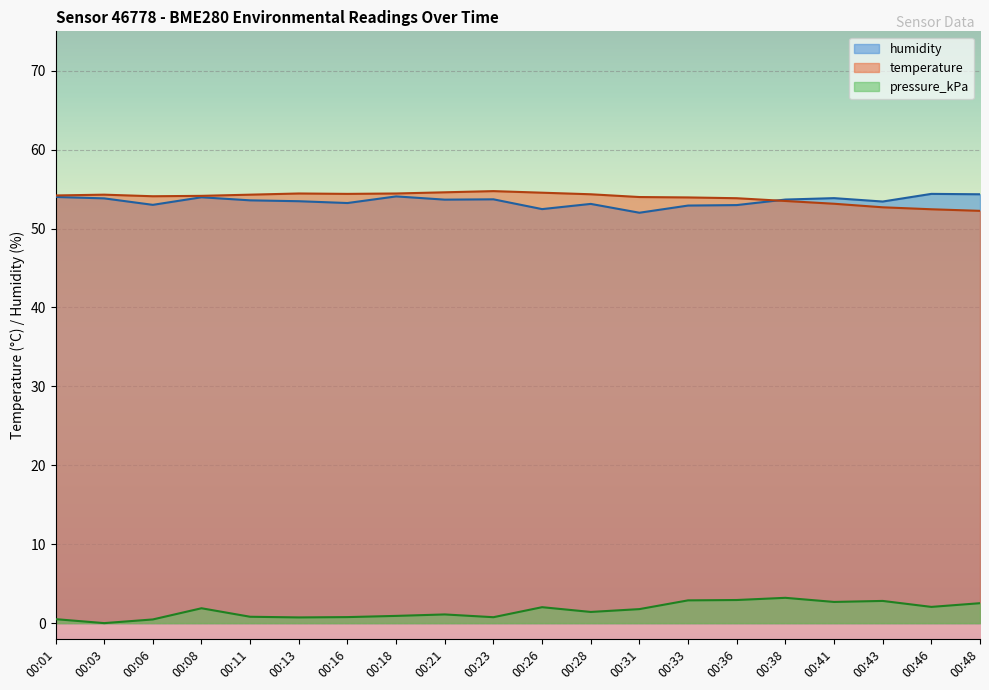

How many interior local valleys does the humidity series have?

6